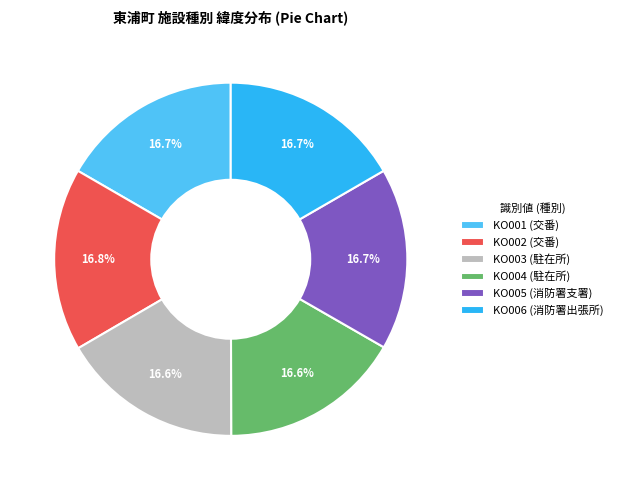

Do KO001 and KO004 together represent more than half of the pie?

No